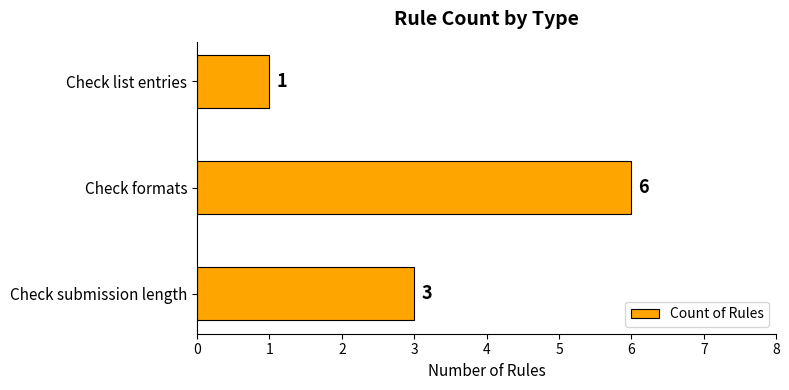

What is the average value?

3